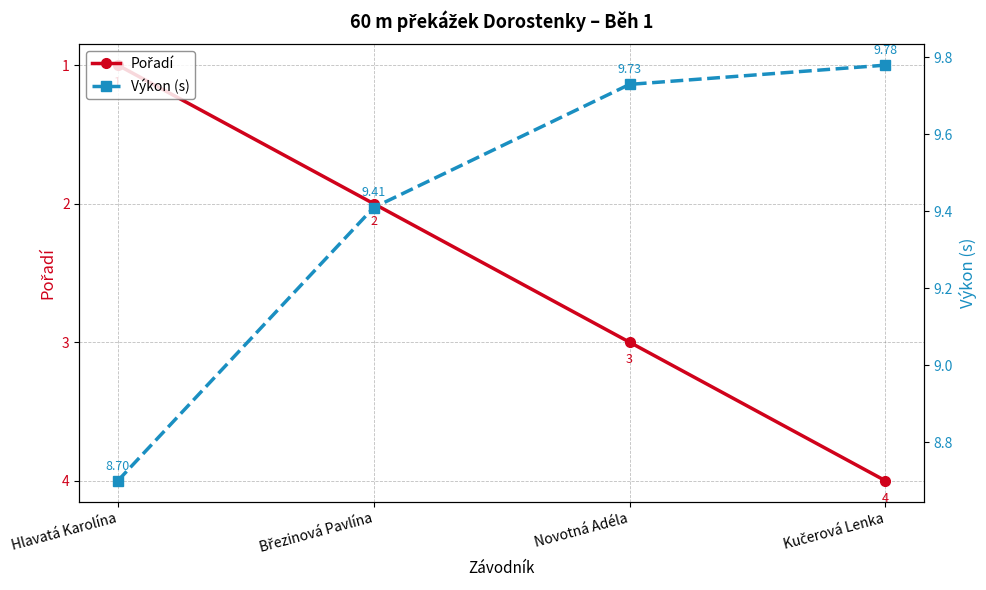

The value of Výkon (s) at Kučerová Lenka is 9.8. True or false?

True